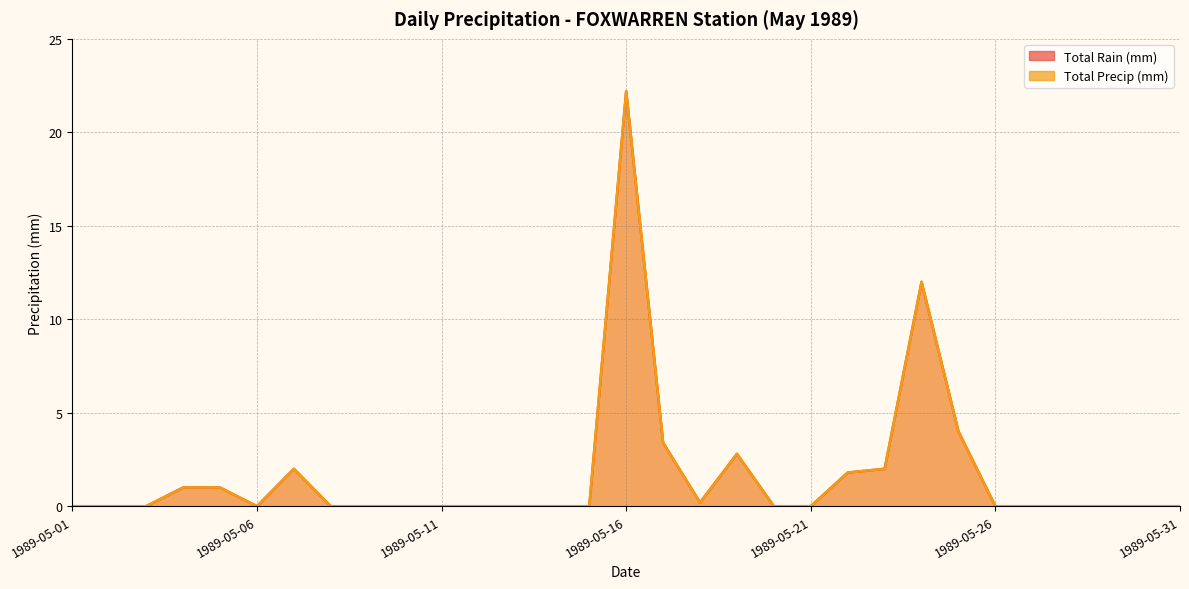

At which label does Total Precip (mm) reach its minimum?

1989-05-01